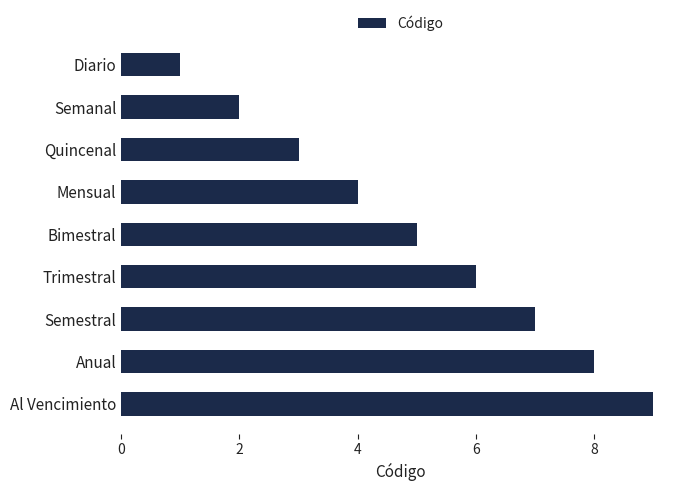

Count the values in the range 3 to 7.

5